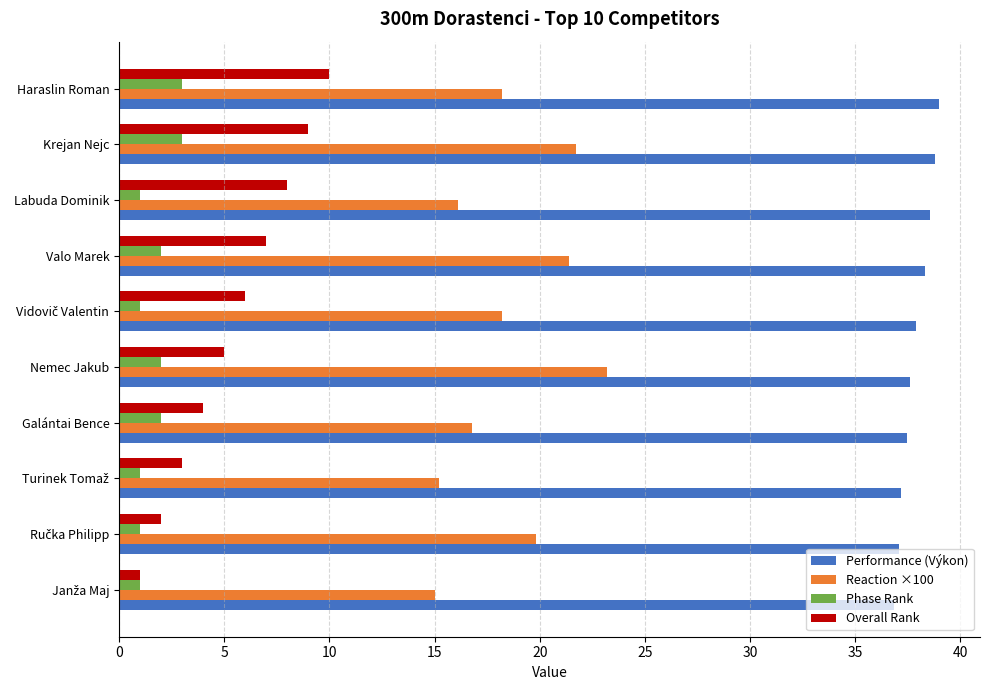

Which series has the largest total across all categories?

Performance (Výkon)